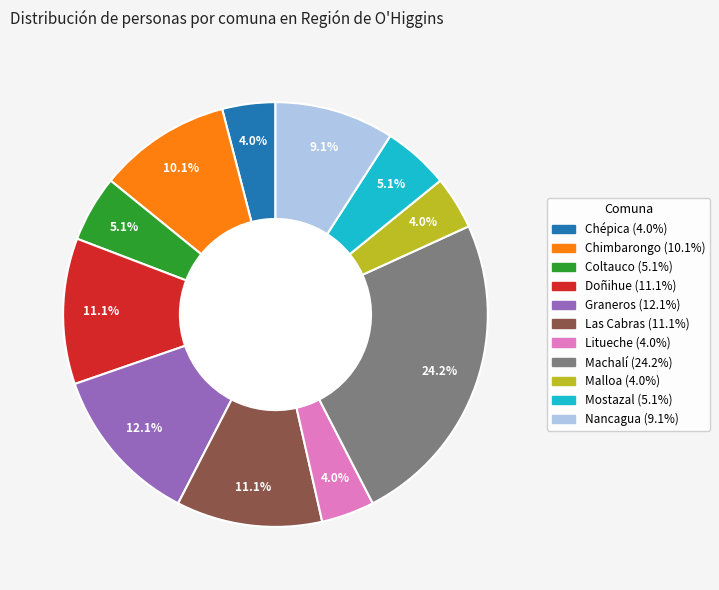

What percentage is the Mostazal slice, to the nearest percent?

5%